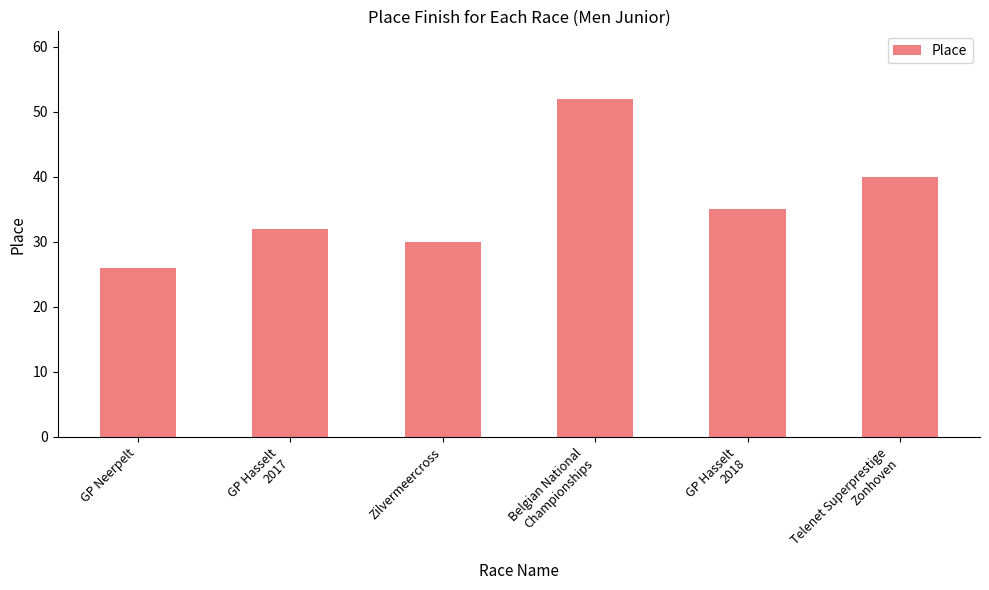

Count the number of data series in this chart.

1